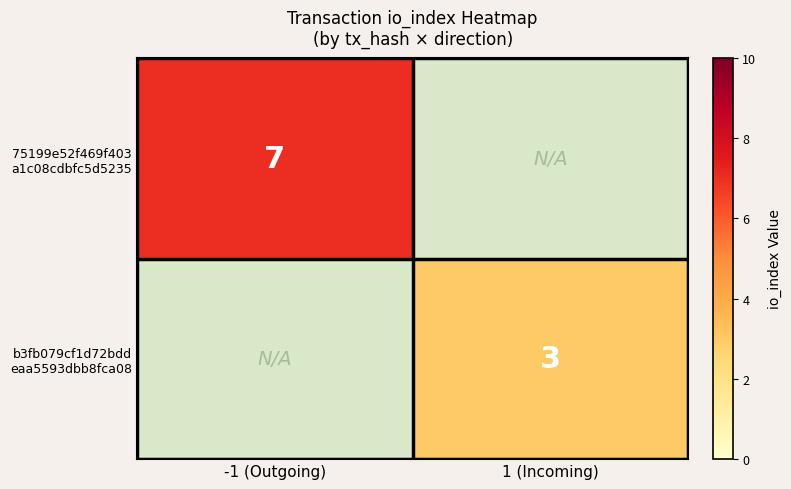

What is the lowest value of the 75199e52f469f403 a1c08cdbfc5d5235 series?

7.0